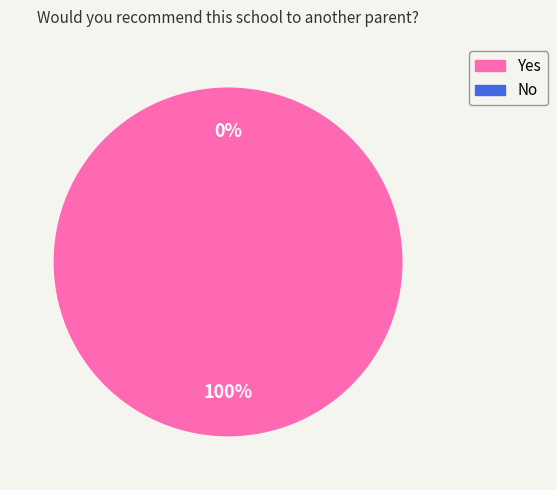

Do No and Yes together represent more than half of the pie?

Yes